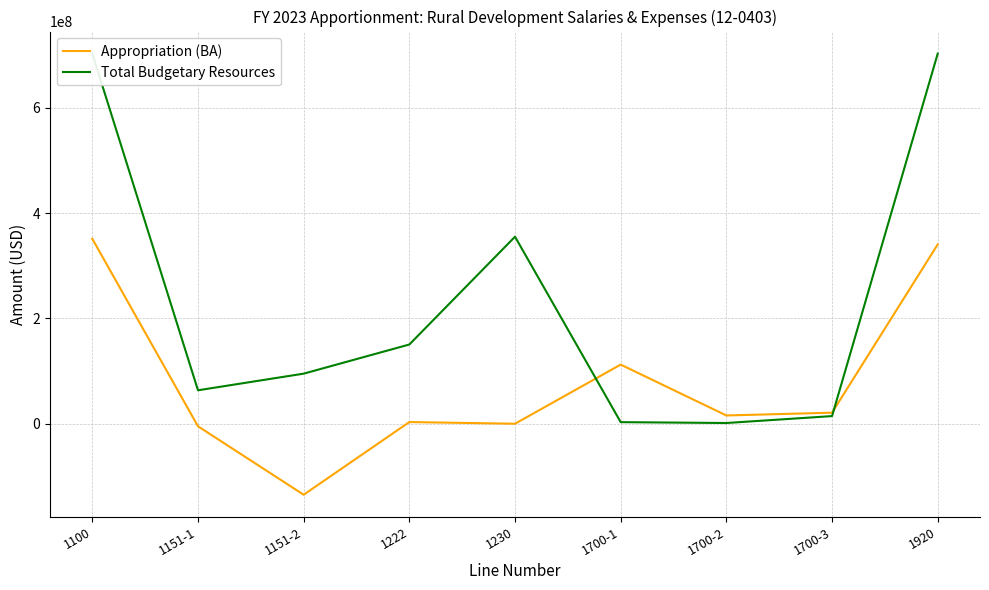

Is the value of Total Budgetary Resources at 1700-3 greater than the value of Appropriation (BA) at 1700-2?

No